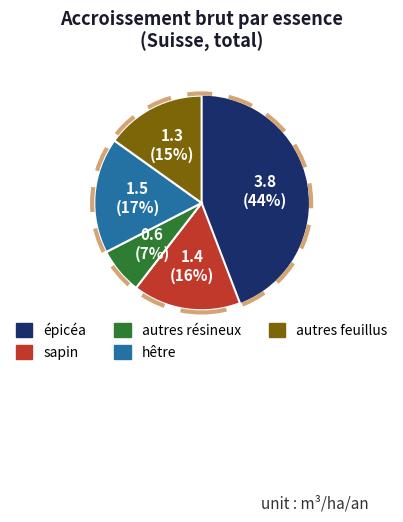

Combined, do autres résineux and hêtre account for over 50%?

No